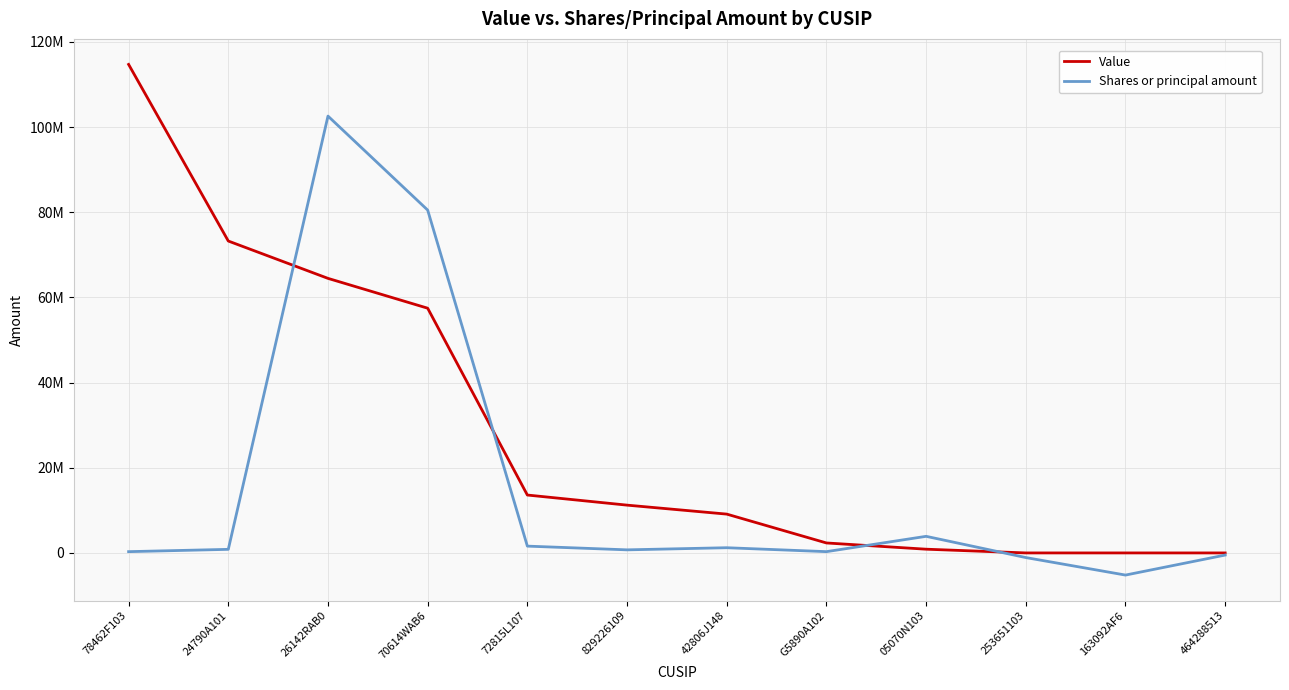

Is it true that Shares or principal amount equals 3899341 at 05070N103?

True